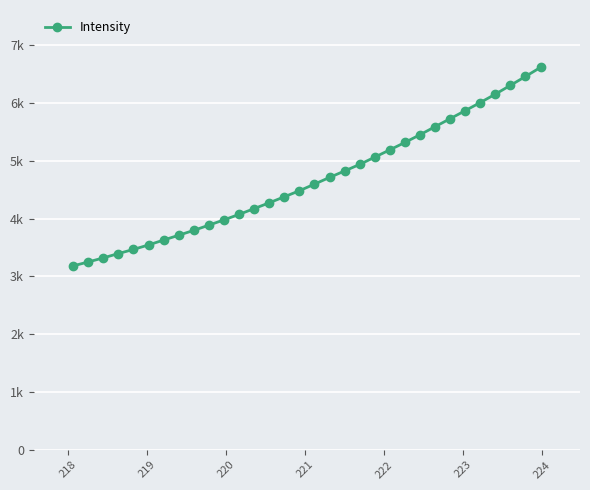

How many categories are shown in the chart?

32